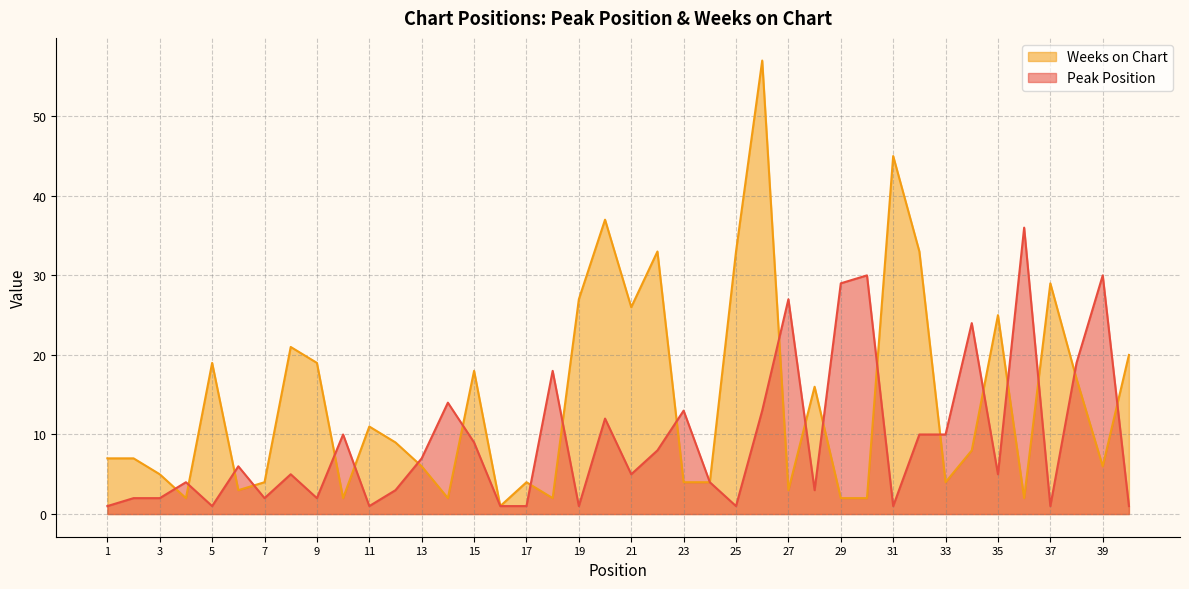

Where is Peak Position nearest to the value 18?

18